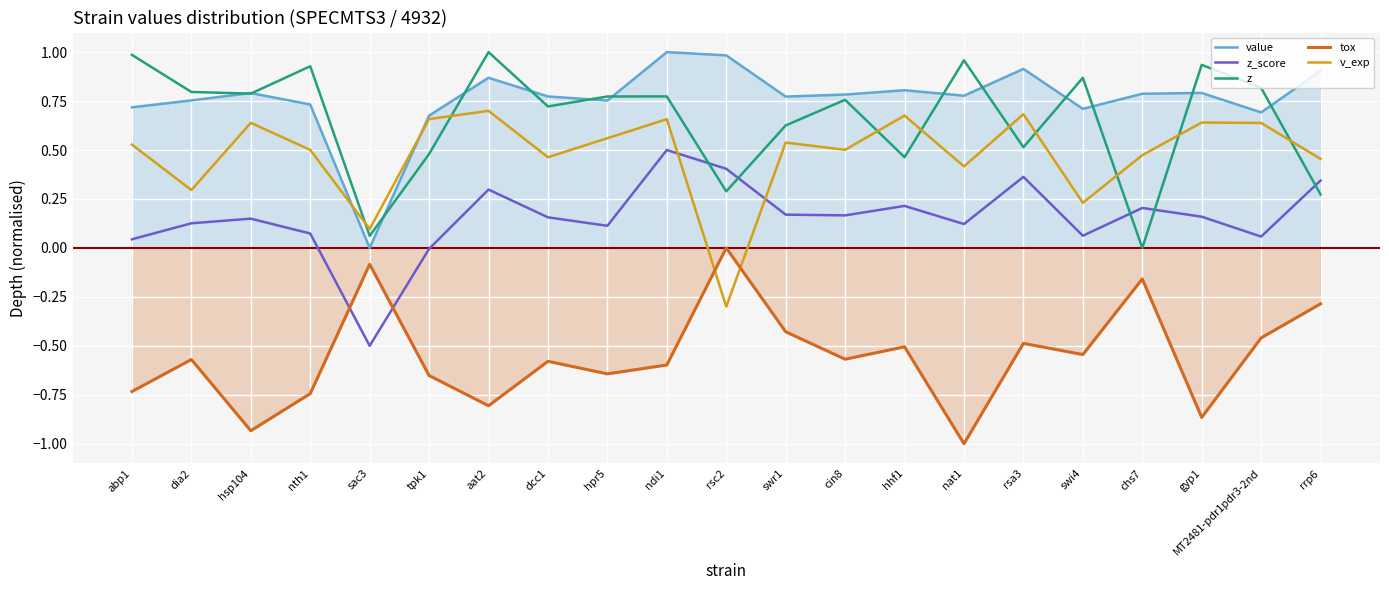

Where is z_score nearest to the value 0?

tpk1